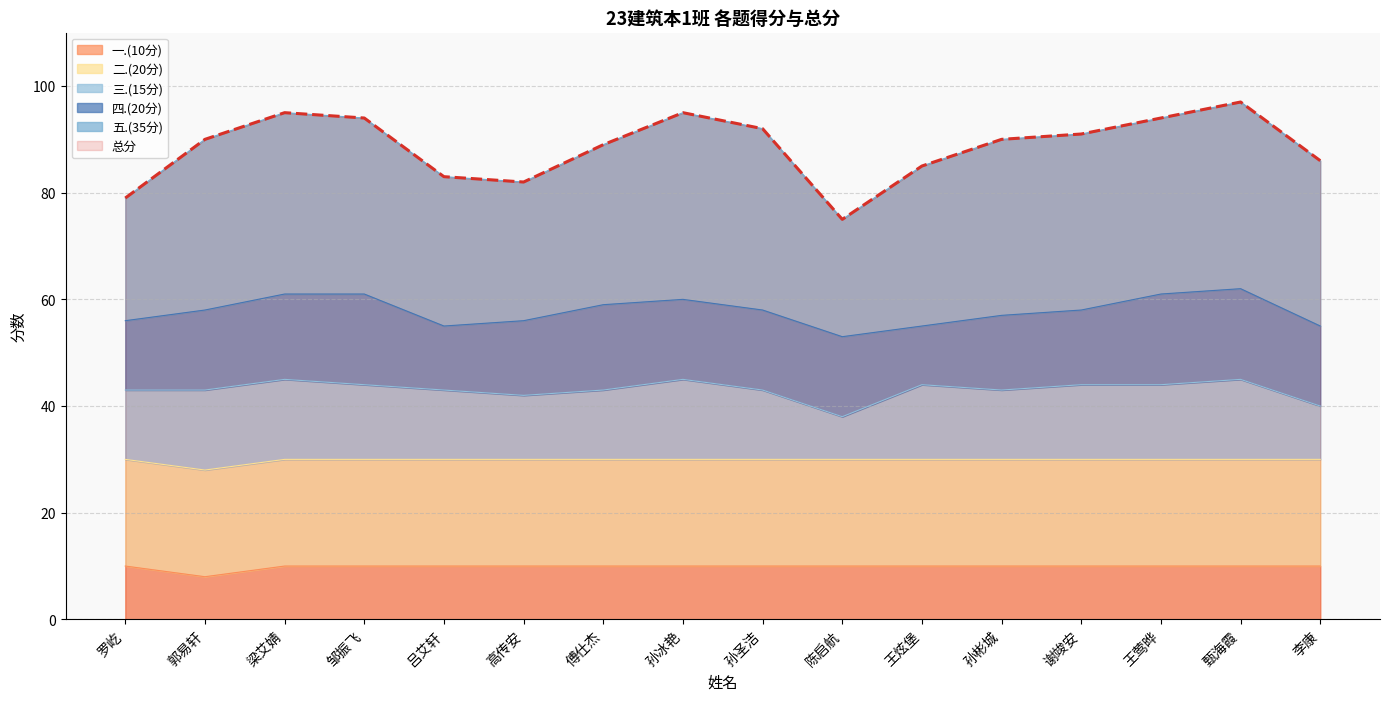

Between 邹振飞 and 孙冰艳, which is larger?

孙冰艳